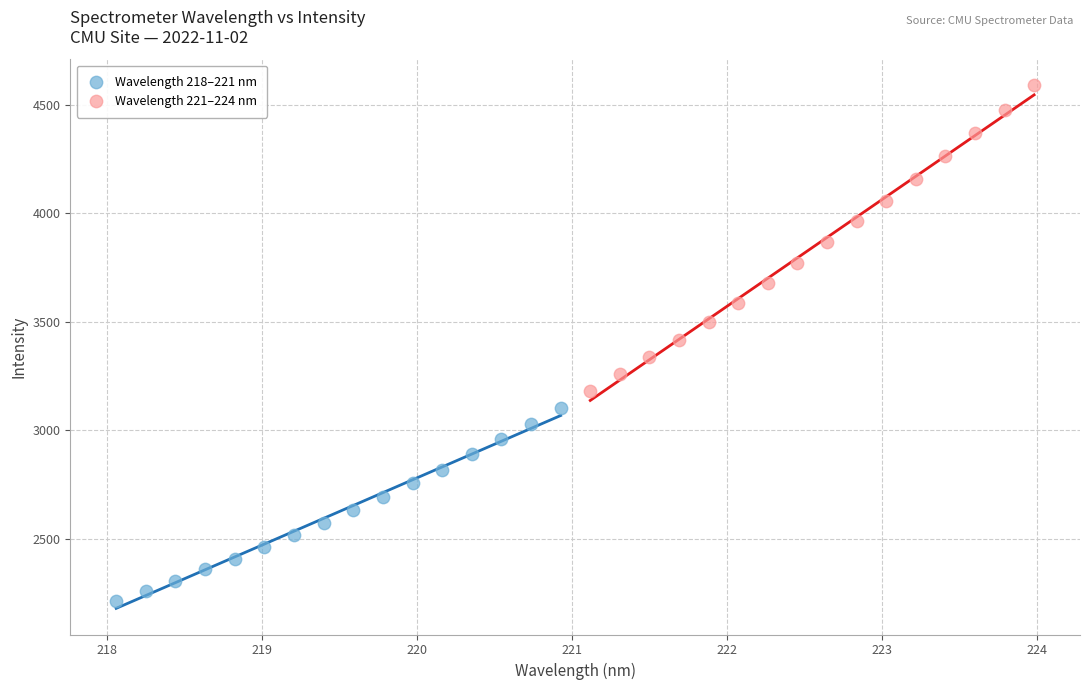

Which series contains the highest Y value?

Wavelength 221–224 nm